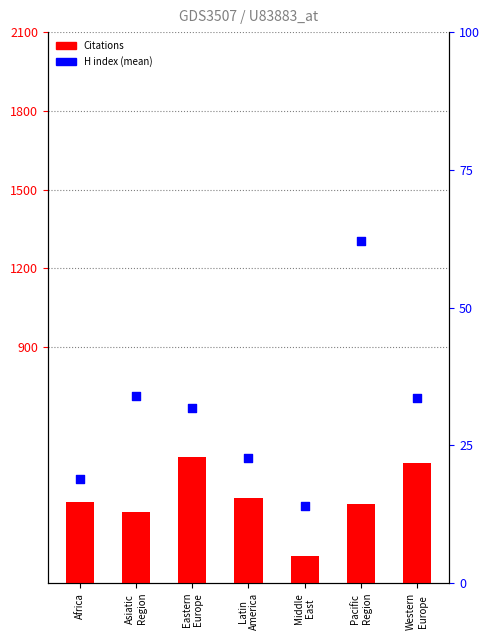

What are all the series names shown in the legend?

Citations, H index